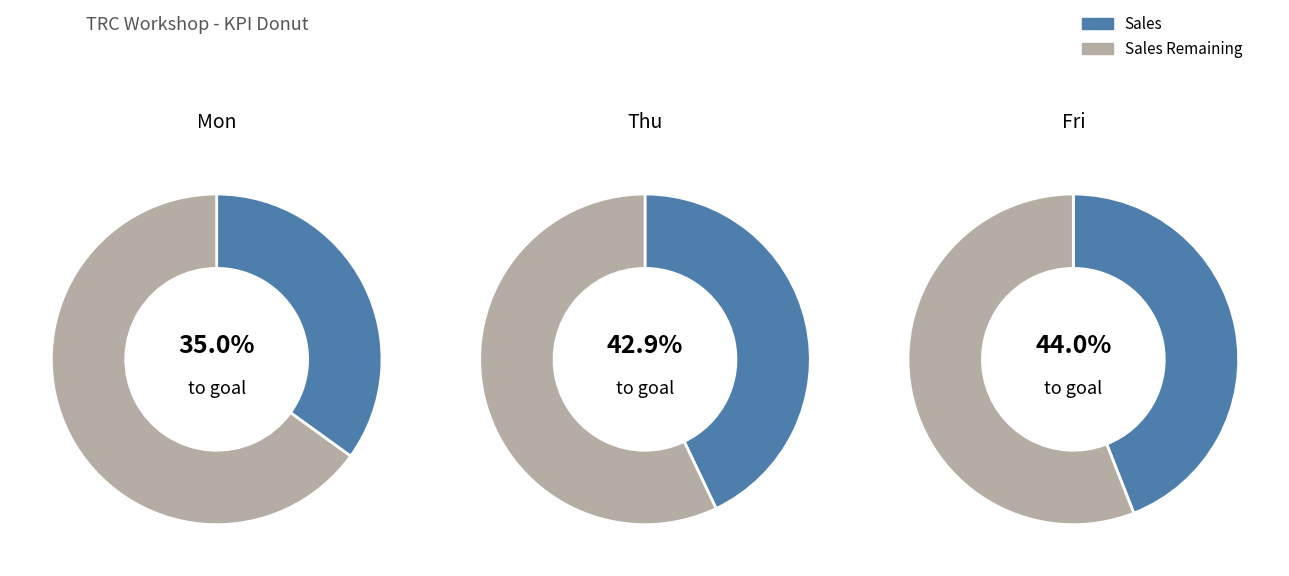

The 2 slice represents 1% of the pie. True or false?

False